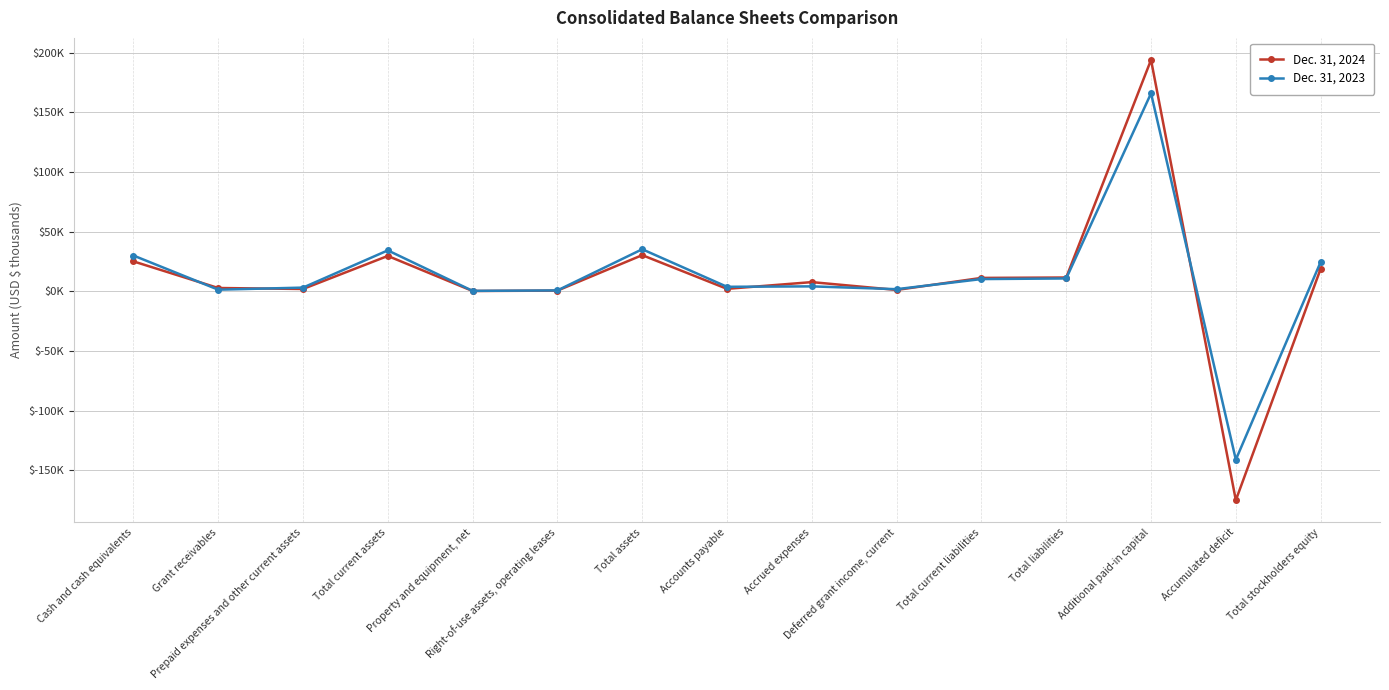

What is the lowest value of the Dec. 31, 2024 series?

-175160